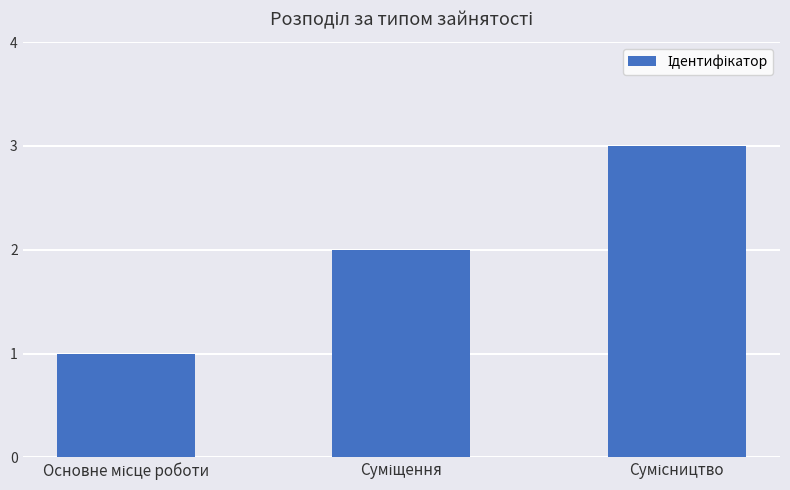

What is the greatest value displayed?

3